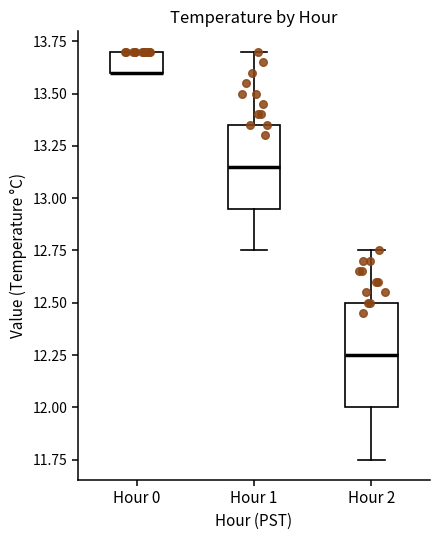

Comparing the boxes themselves (not the whiskers), which one is the tallest?

Hour 2